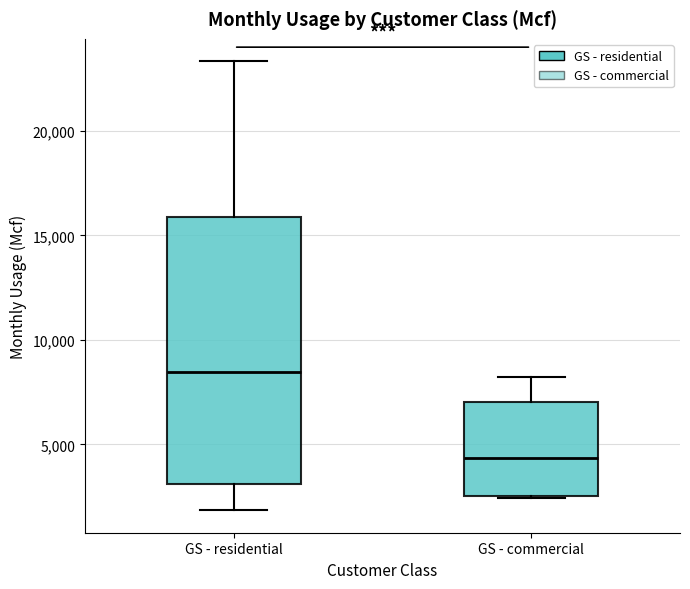

Where is the upper edge of the box for GS - commercial on the y-axis? The values are not printed on the chart, so give them approximately, as read against the axis.

7000